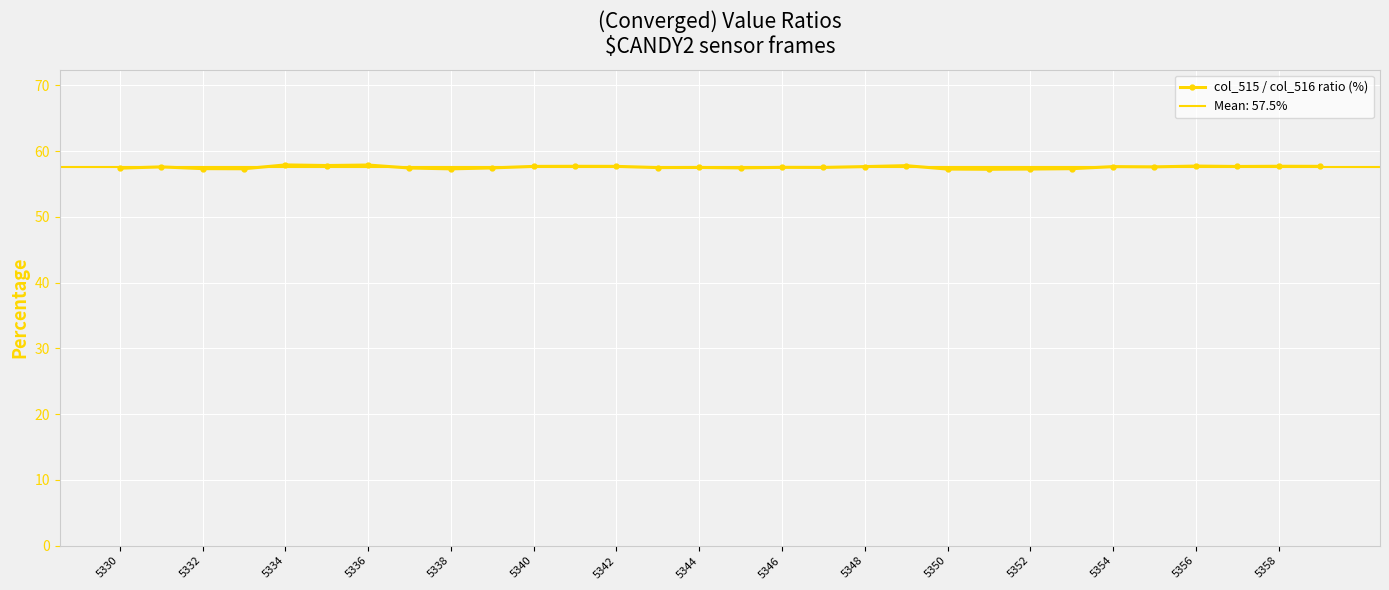

The value of col_515 / col_516 ratio (%) at 5344 is 85.6. True or false?

False